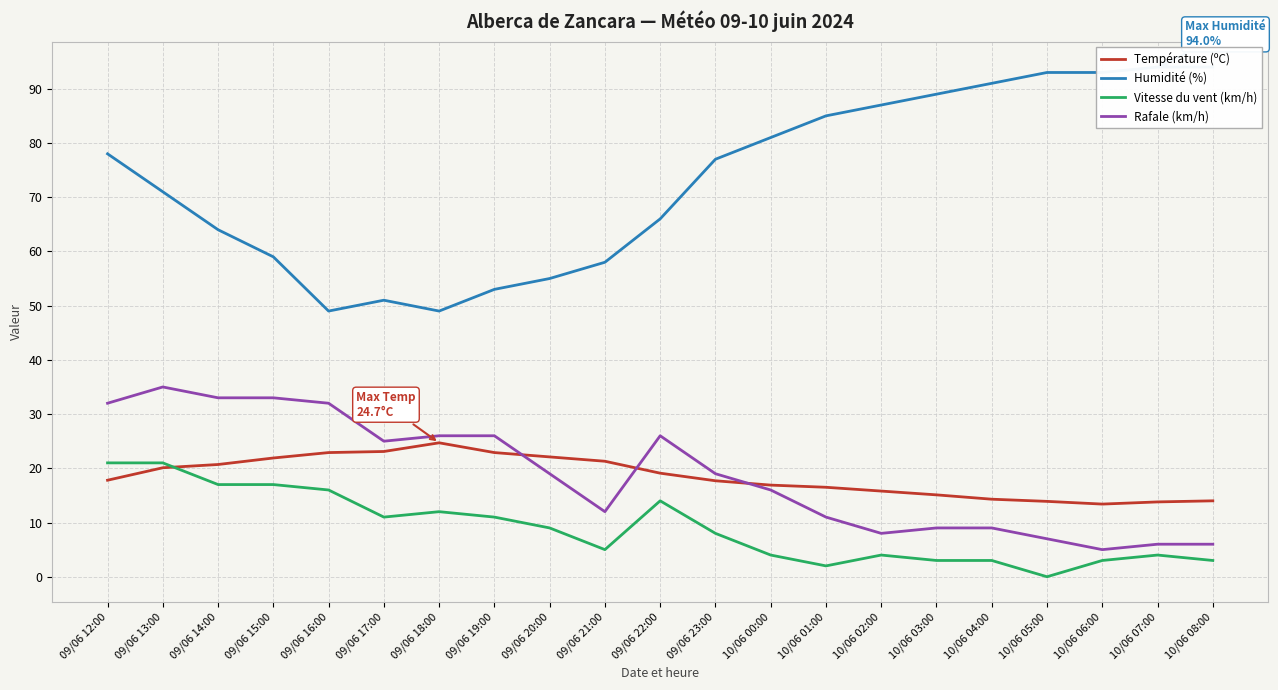

True or false: Température (ºC) and Humidité (%) cross at least once.

False